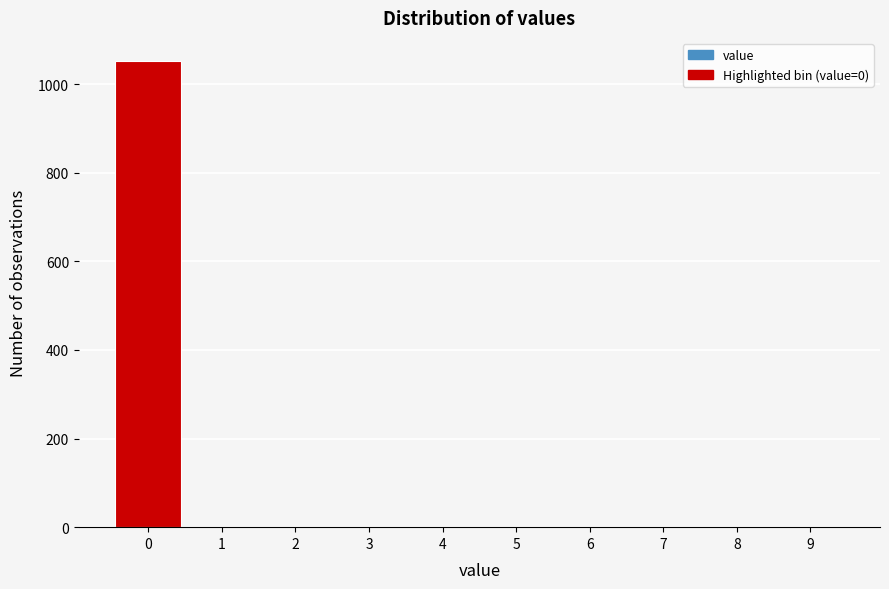

Reading left to right, transcribe this chart: for each bar, give the range it covers on the x-axis and its height. The values are not printed on the chart, so give them approximately, as read against the axis.

-0.5 to 0.5: 1060
0.5 to 1.5: 0
1.5 to 2.5: 0
2.5 to 3.5: 0
3.5 to 4.5: 0
4.5 to 5.5: 0
5.5 to 6.5: 0
6.5 to 7.5: 0
7.5 to 8.5: 0
8.5 to 9.5: 0